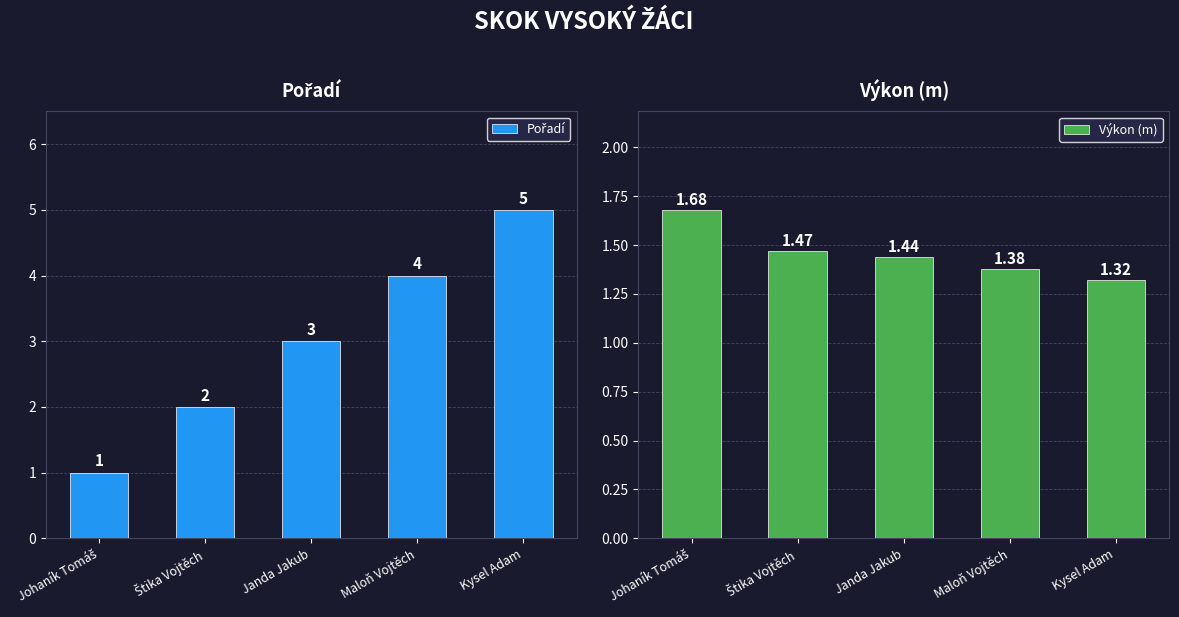

What is the total value across all series at Kysel Adam?

6.3